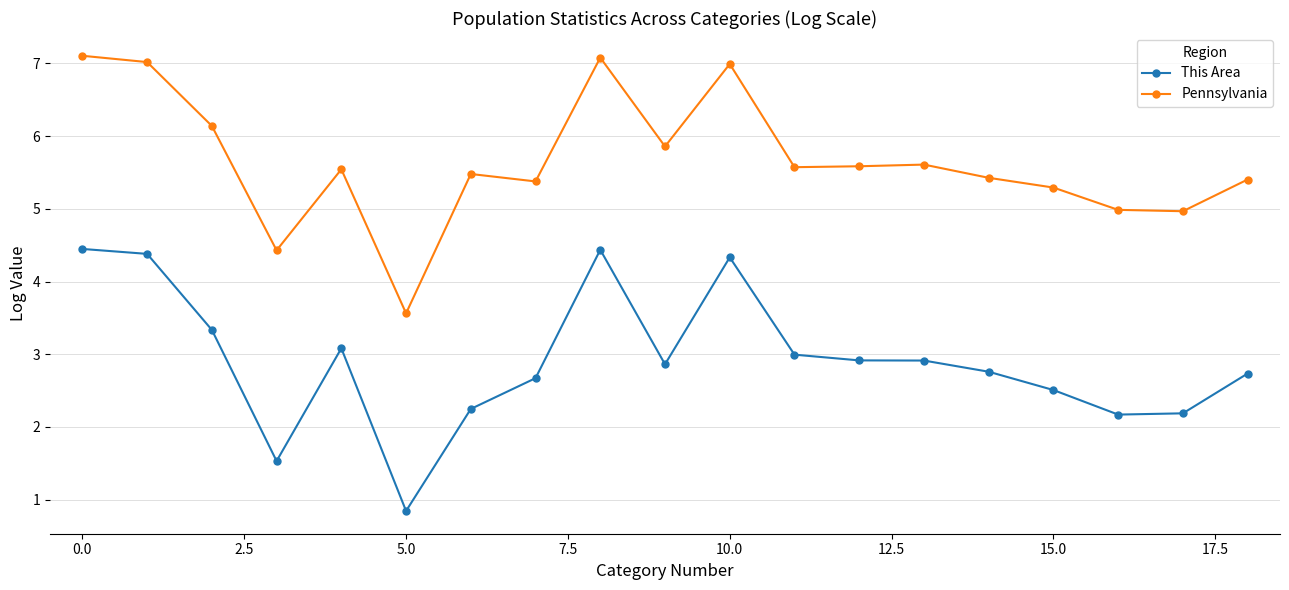

What are all the series names shown in the legend?

This Area, Pennsylvania